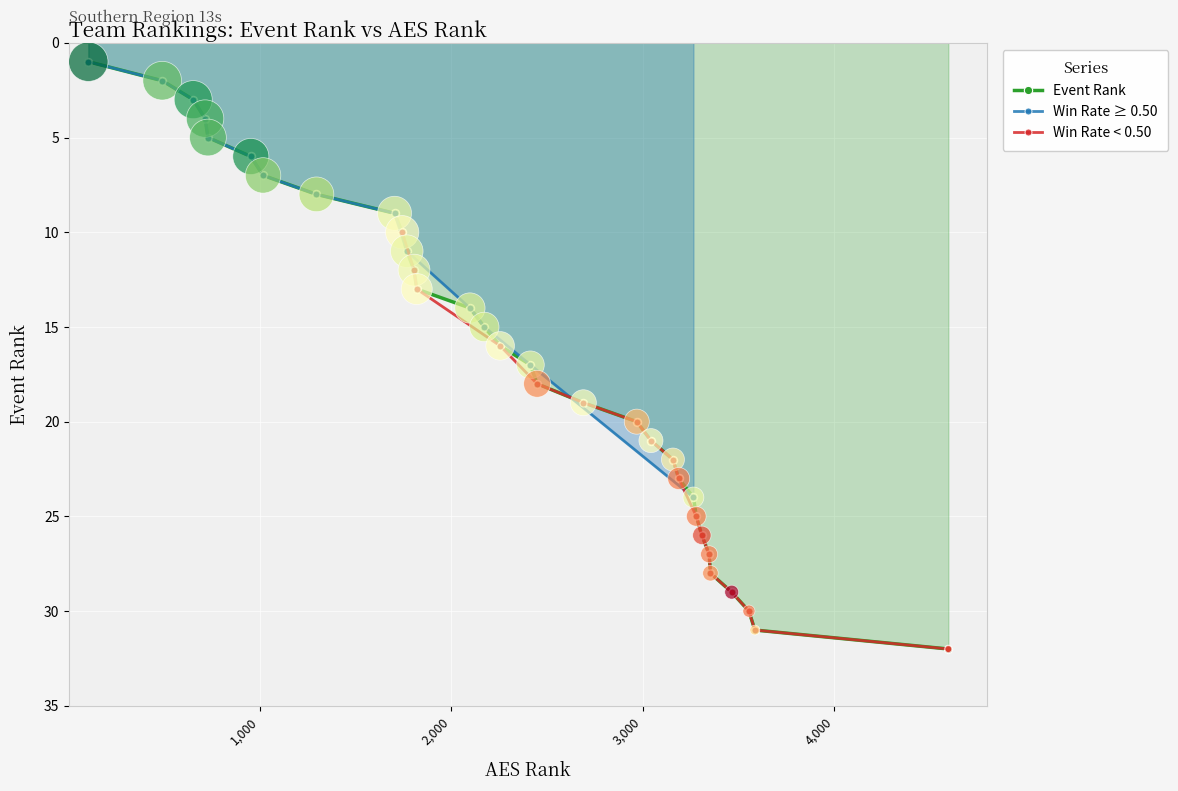

Which series has the widest spread of Y values?

Event Rank